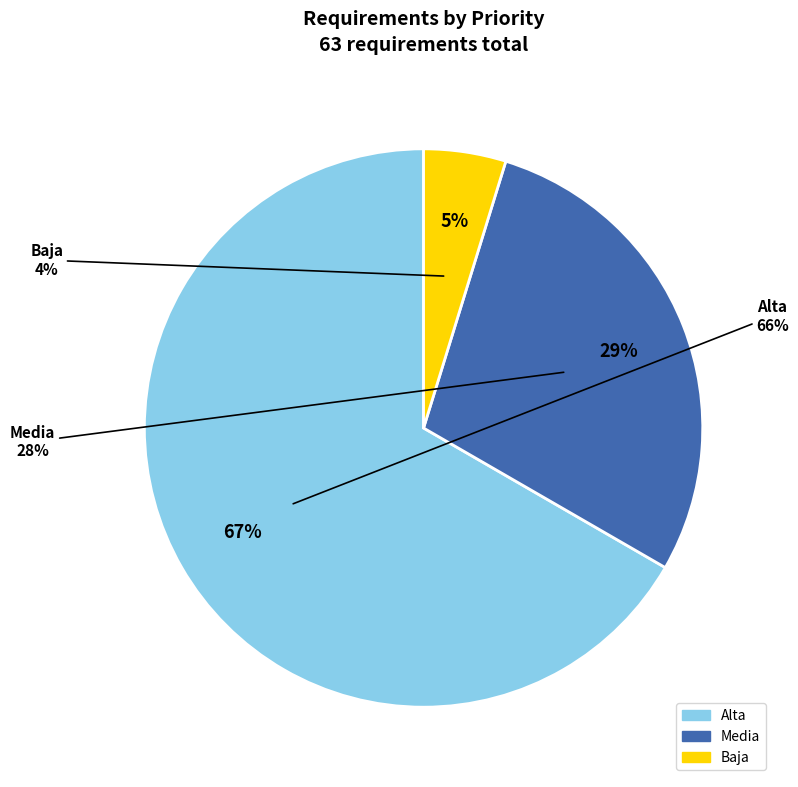

To the nearest percent, what percentage of the pie is Alta?

67%